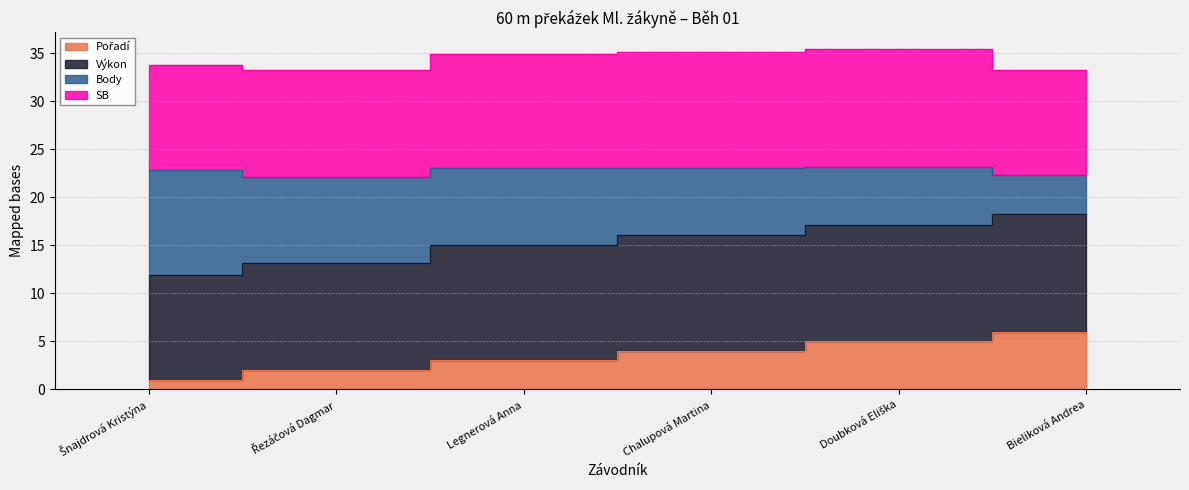

Which series has the widest spread of values?

Body